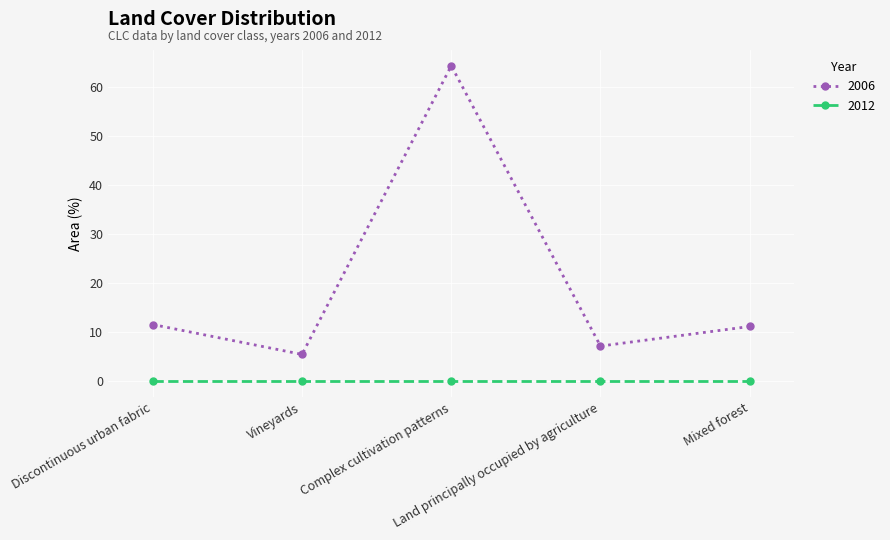

What is the label of the 1st point from the left?

Discontinuous urban fabric